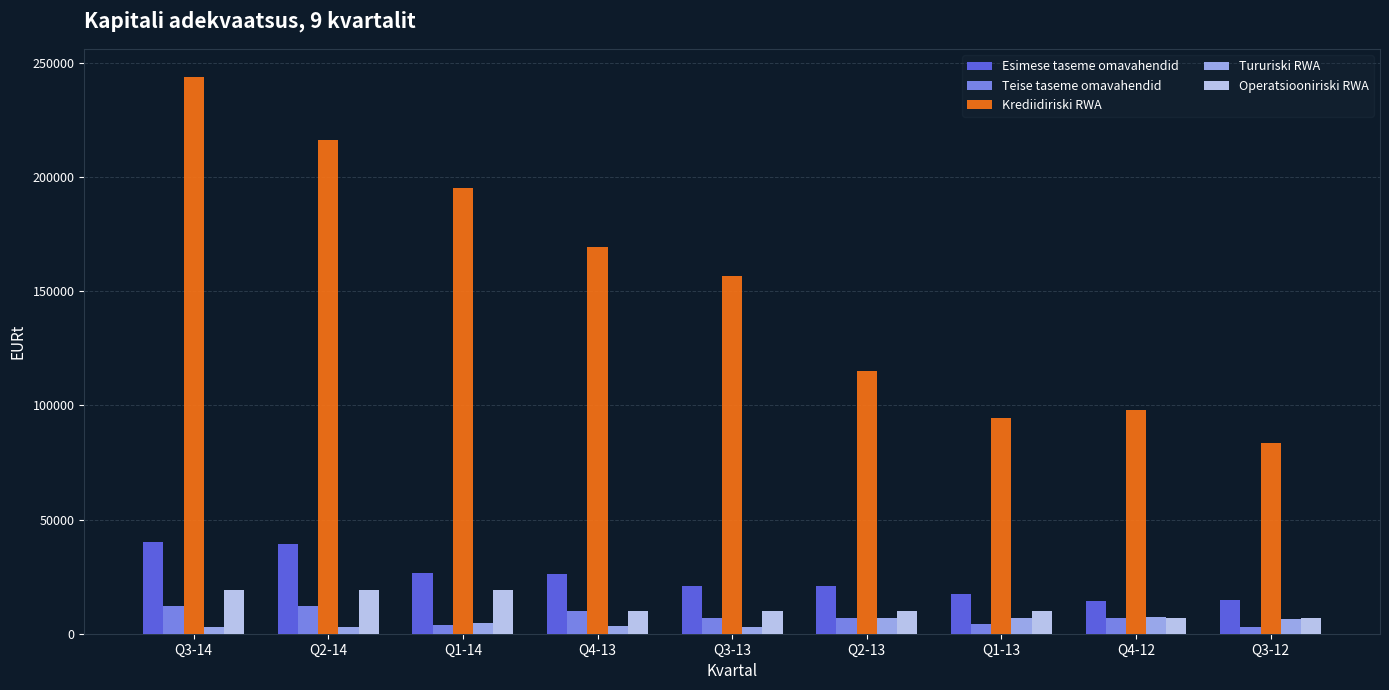

How many values in the Tururiski RWA series exceed 4724?

5